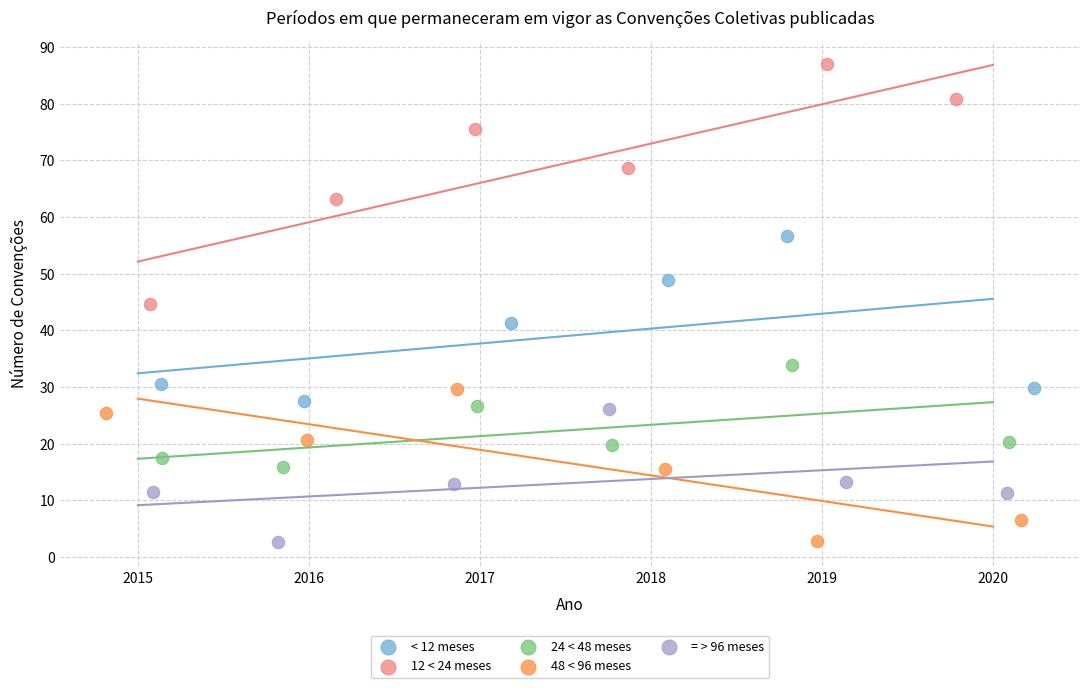

Which series reaches the maximum Y coordinate?

12 < 24 meses